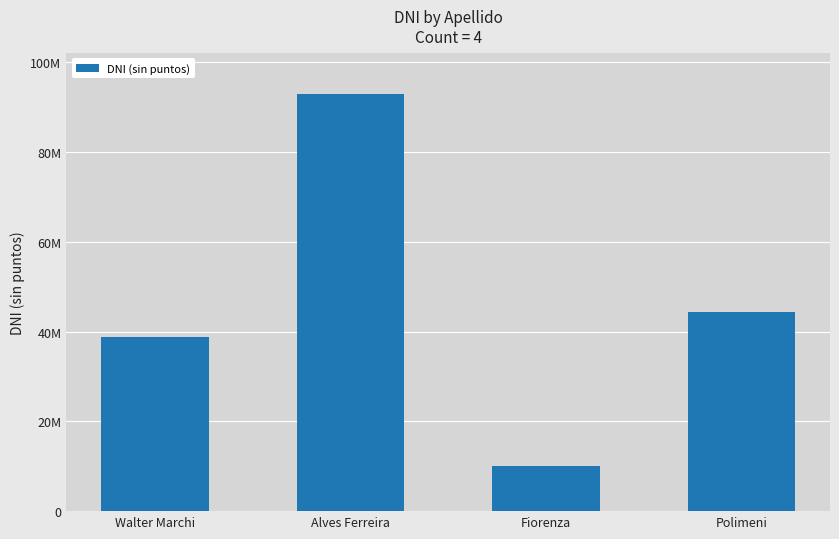

What is the difference between the values at Polimeni and Walter Marchi?

5510866